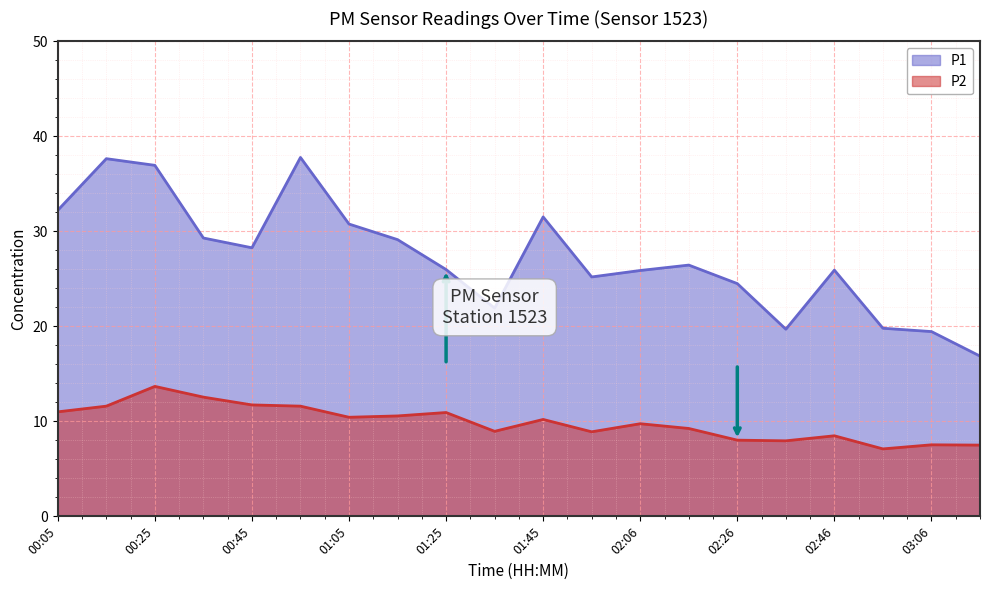

Rank the series by their maximum value, from lowest to highest.

P2, P1